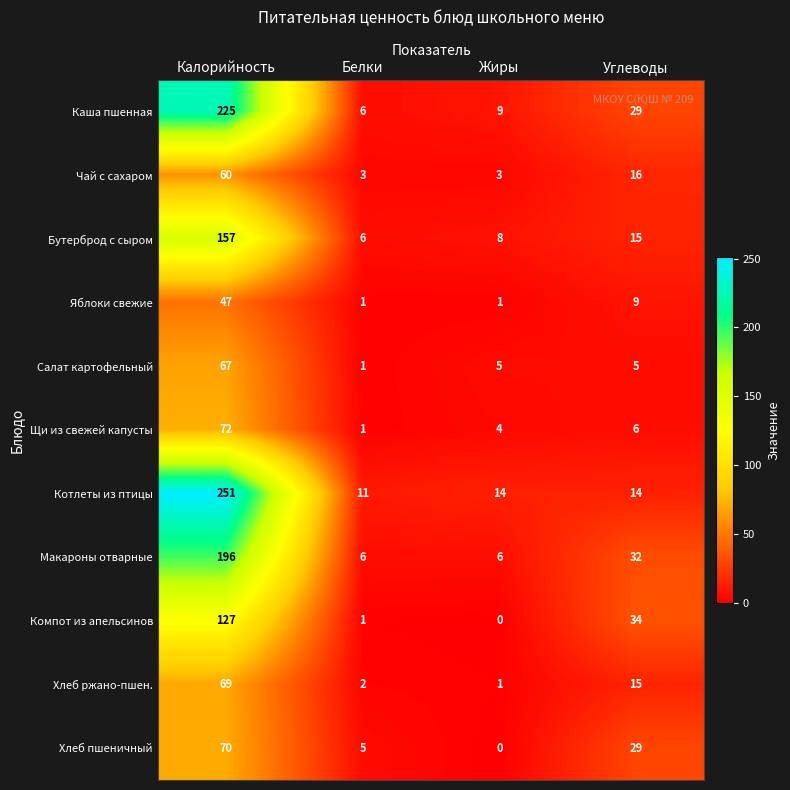

Rank the series by their maximum value, from lowest to highest.

Яблоки свежие, Чай с сахаром, Салат картофельный, Хлеб ржано-пшен., Хлеб пшеничный, Щи из свежей капусты, Компот из апельсинов, Бутерброд с сыром, Макароны отварные, Каша пшенная, Котлеты из птицы